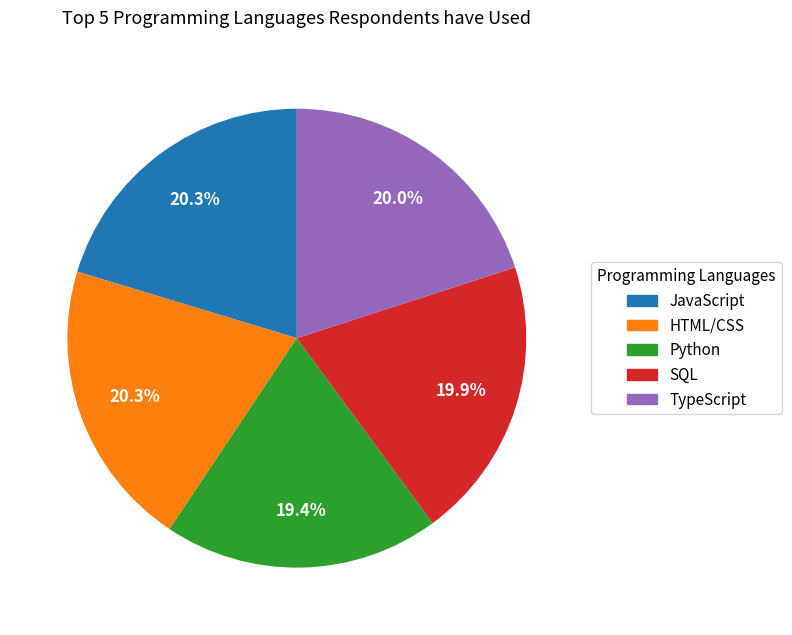

Do JavaScript and SQL together represent more than half of the pie?

No